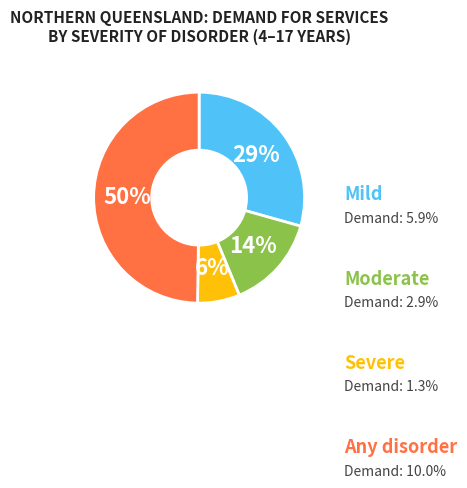

To the nearest percent, what is the average slice percentage?

25%